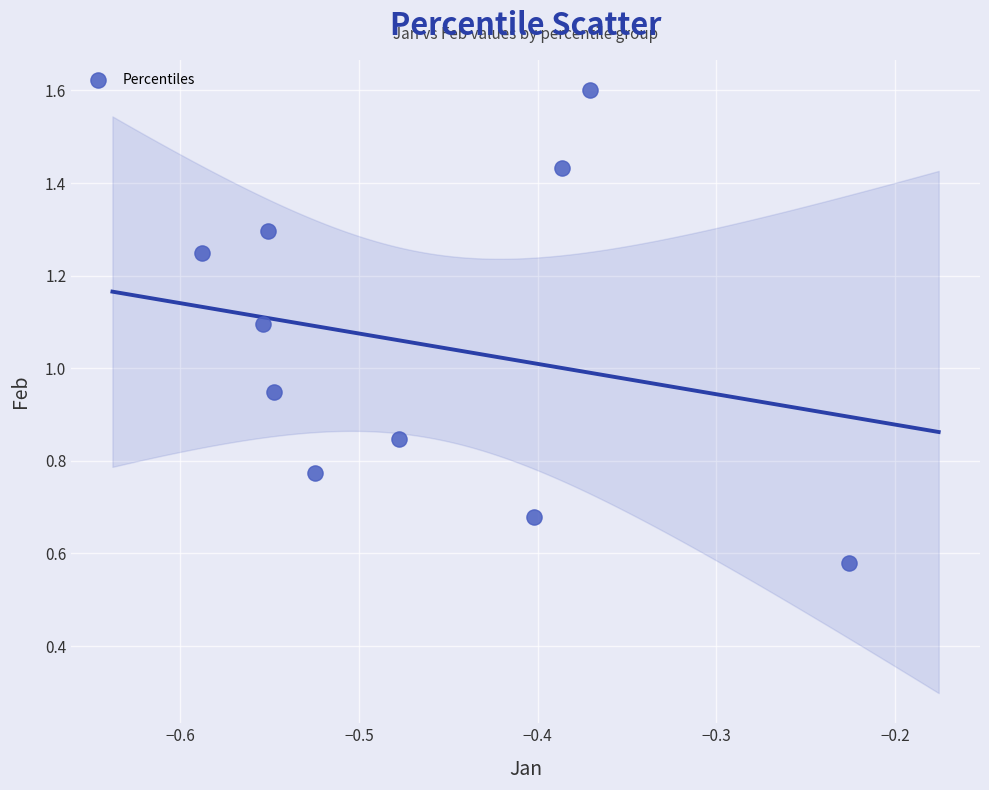

What is the average Y value?

1.1